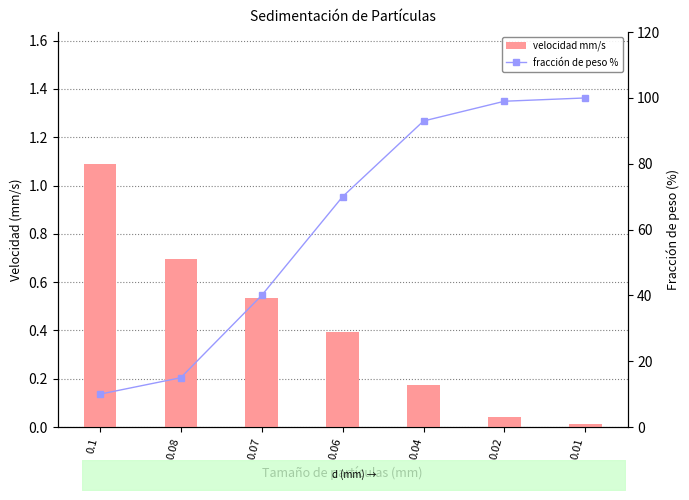

Reading left to right, transcribe all the data shown in this chart.

velocidad mm/s: 0.1=1.1	0.08=0.7	0.07=0.5	0.06=0.4	0.04=0.2	0.02=0.0	0.01=0.0
fracción de peso %: 0.1=10.0	0.08=15.0	0.07=40.0	0.06=70.0	0.04=93.0	0.02=99.0	0.01=100.0